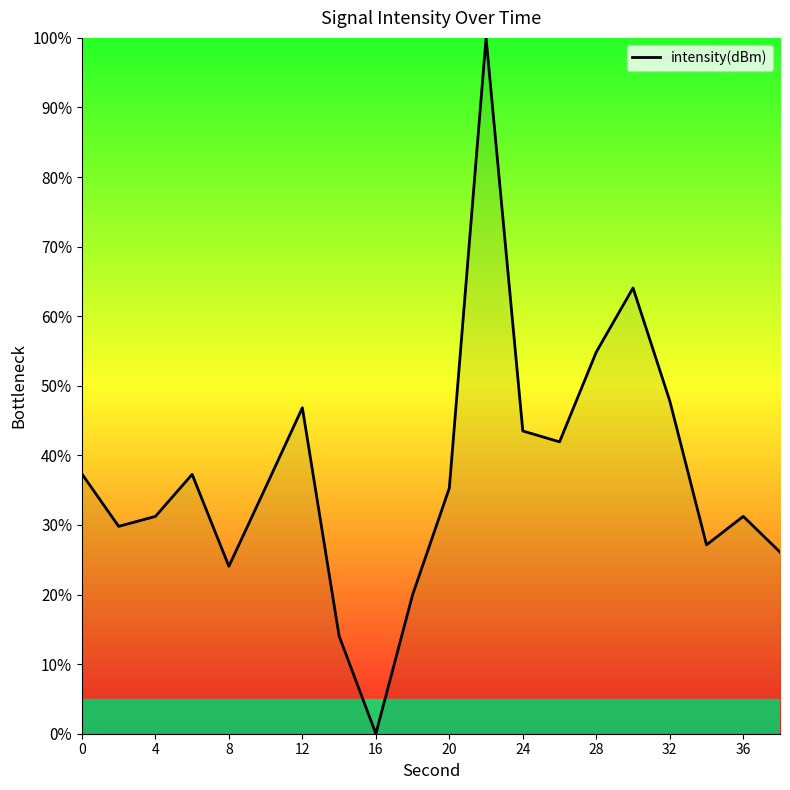

What is the greatest value displayed?

100.0